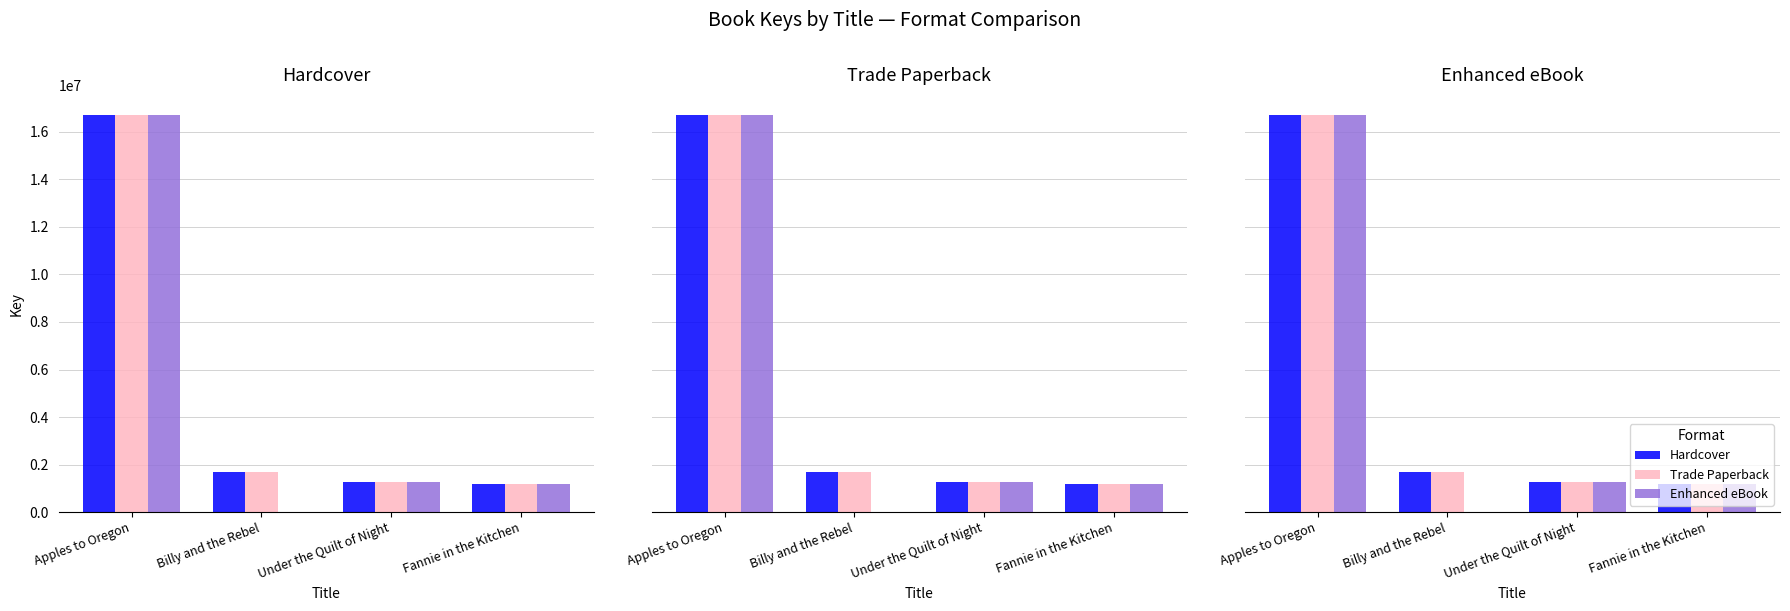

Is the value of Trade Paperback at Apples to Oregon greater than the value of Hardcover at Apples to Oregon?

No